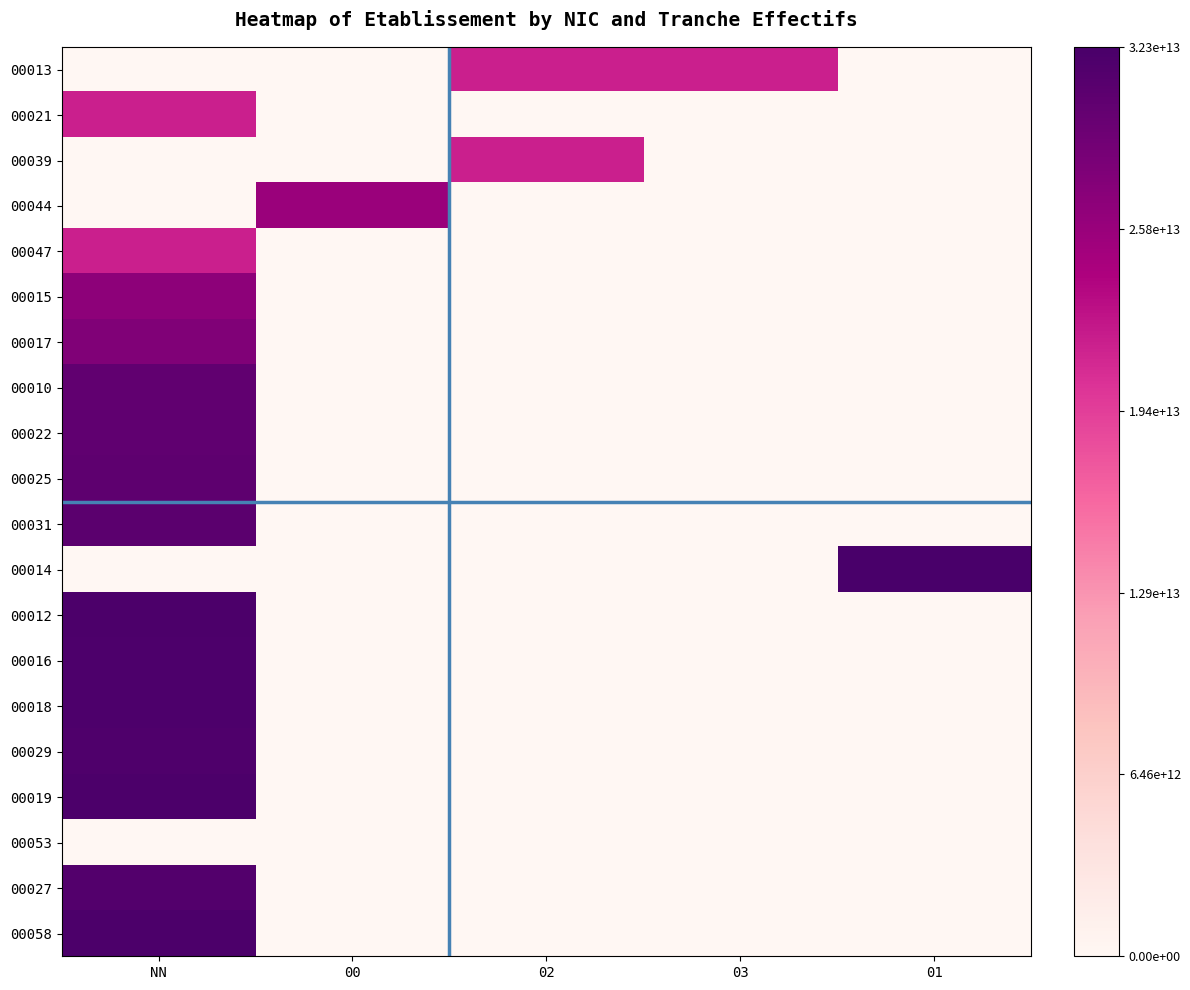

Count the number of data series in this chart.

20